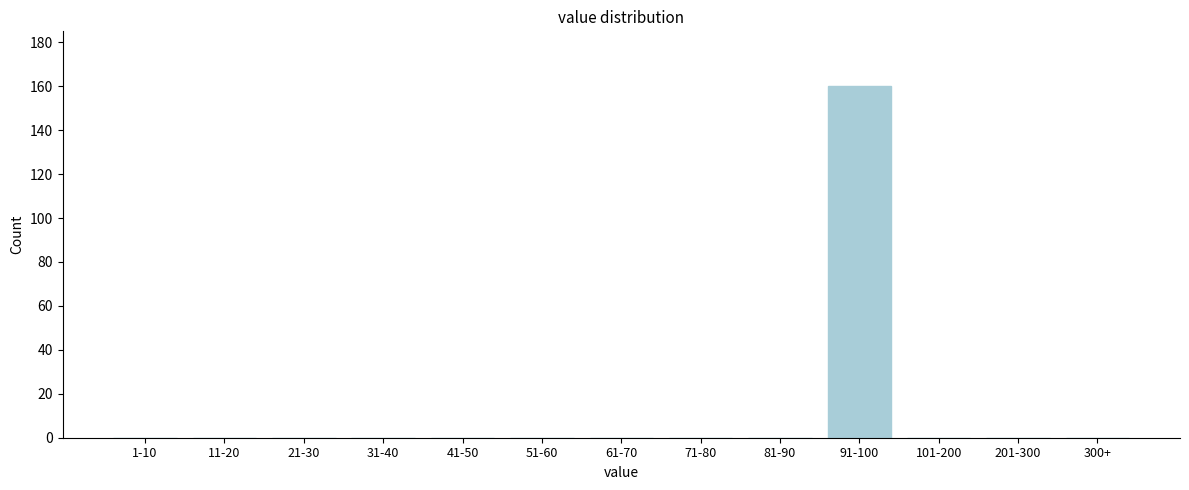

Reading left to right, transcribe all the data shown in this chart.

1-10=0	11-20=0	21-30=0	31-40=0	41-50=0	51-60=0	61-70=0	71-80=0	81-90=0	91-100=160	101-200=0	201-300=0	300+=0